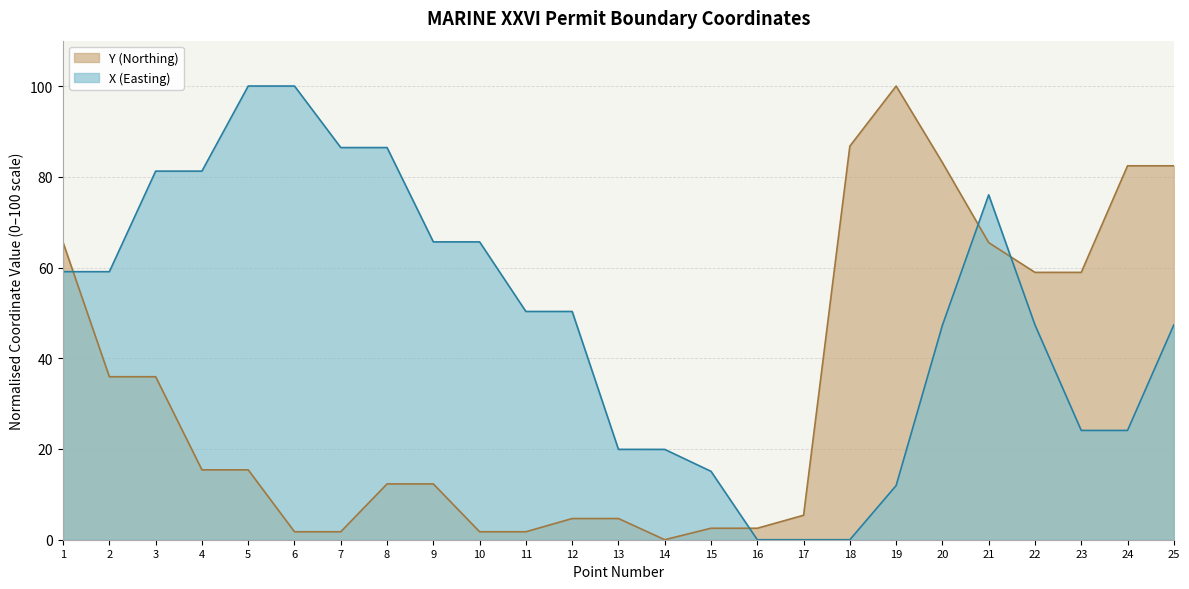

The value of Y (Northing) at 6 is 1.8. True or false?

True